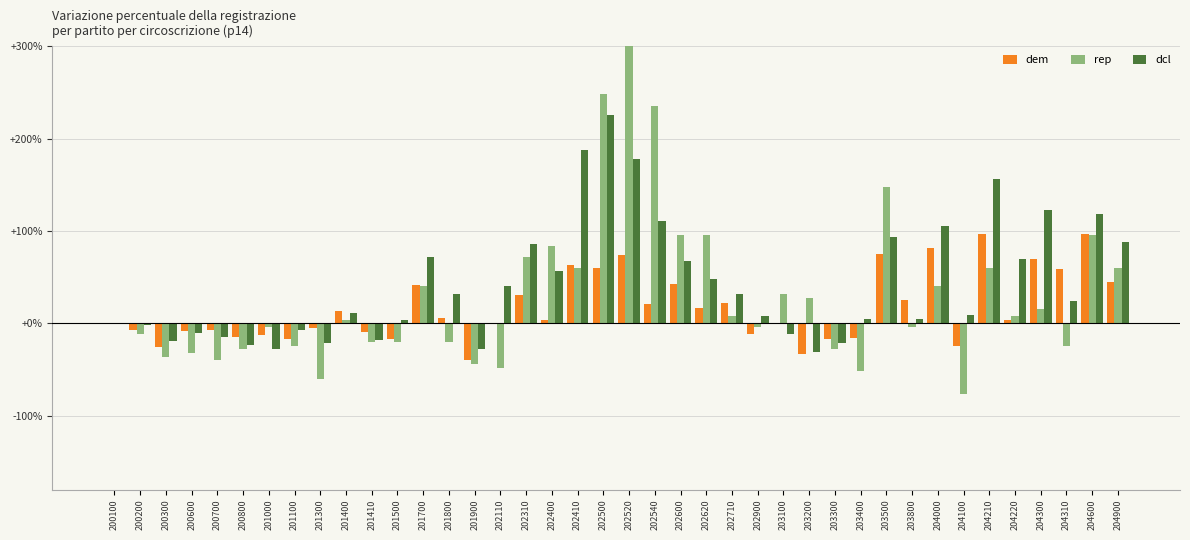

Which category has the highest value in the rep series?

202520